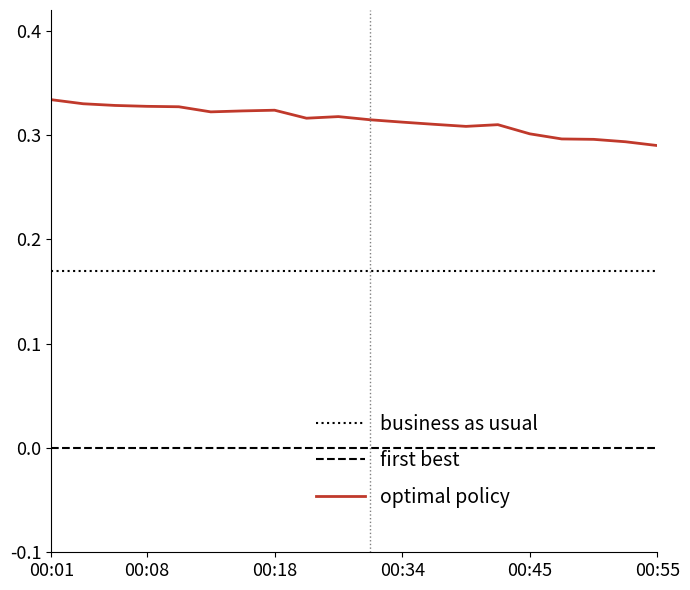

Reading left to right, transcribe all the data shown in this chart.

00:01=0.3	00:03=0.3	00:06=0.3	00:08=0.3	00:10=0.3	00:13=0.3	00:16=0.3	00:18=0.3	00:21=0.3	00:26=0.3	00:29=0.3	00:34=0.3	00:37=0.3	00:40=0.3	00:42=0.3	00:45=0.3	00:48=0.3	00:50=0.3	00:53=0.3	00:55=0.3